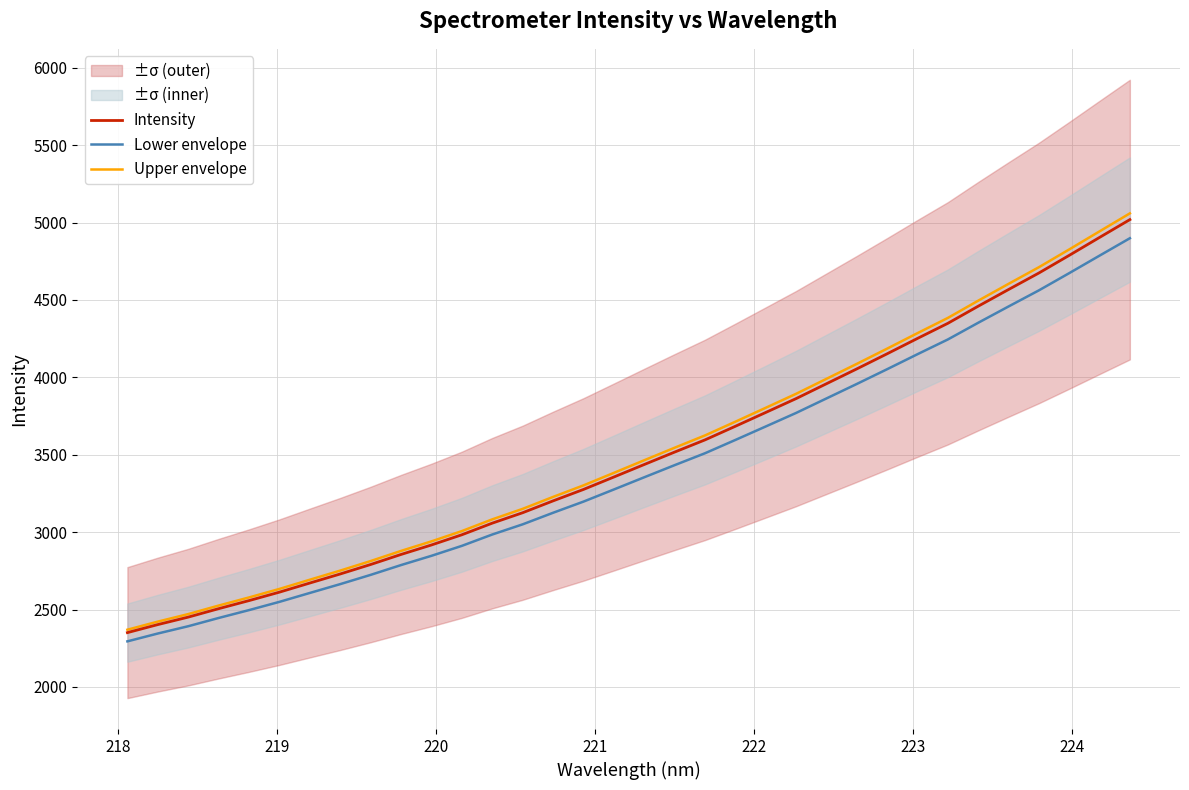

What is the difference between the maximum and second lowest values in the Upper envelope series?

2637.4